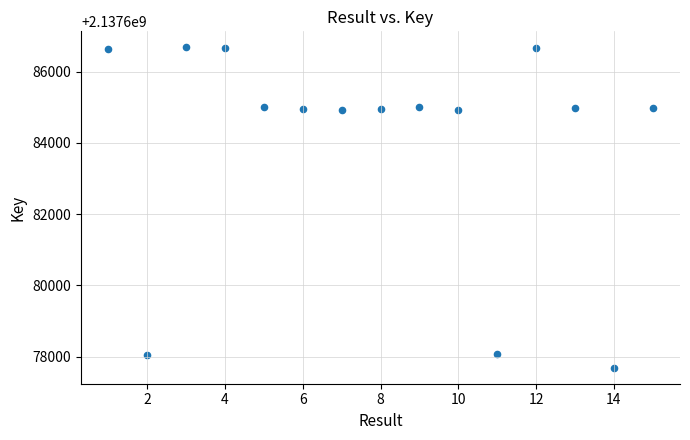

What is the range of X values (max minus min)?

14